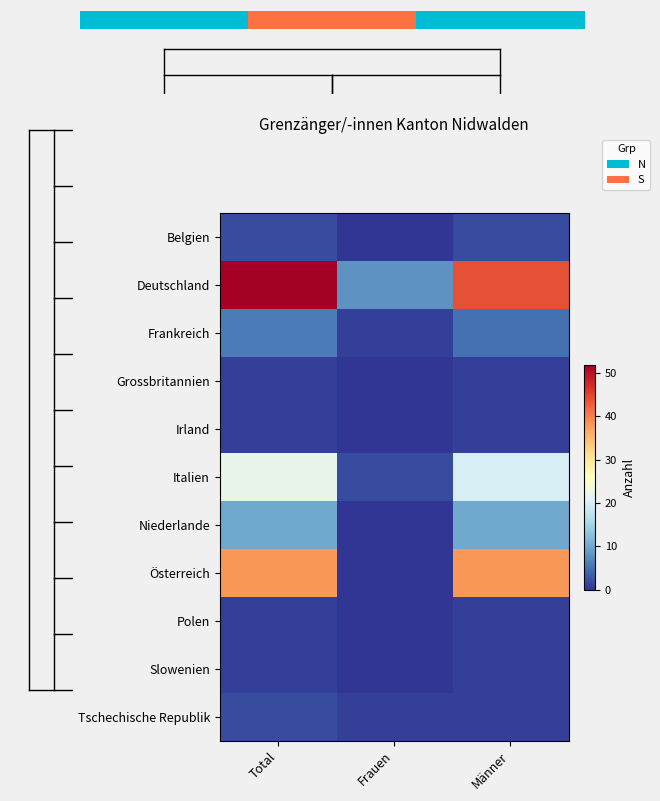

What is the difference between the maximum and minimum values in the Grossbritannien series?

1